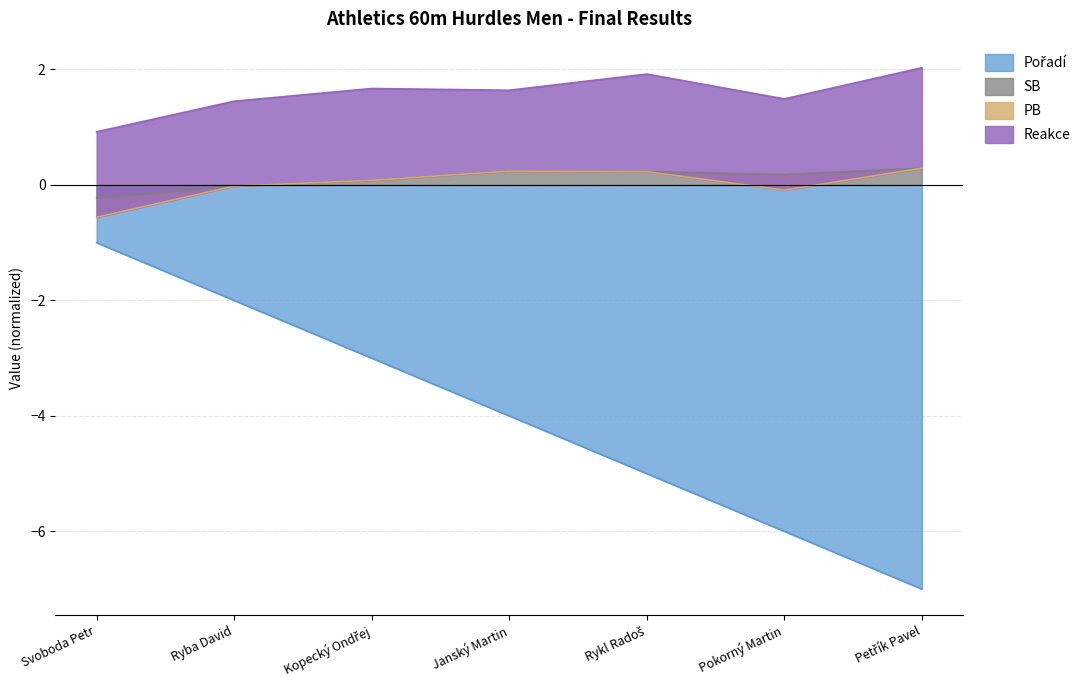

True or false: Pořadí has a value of -2.2 at Janský Martin.

False